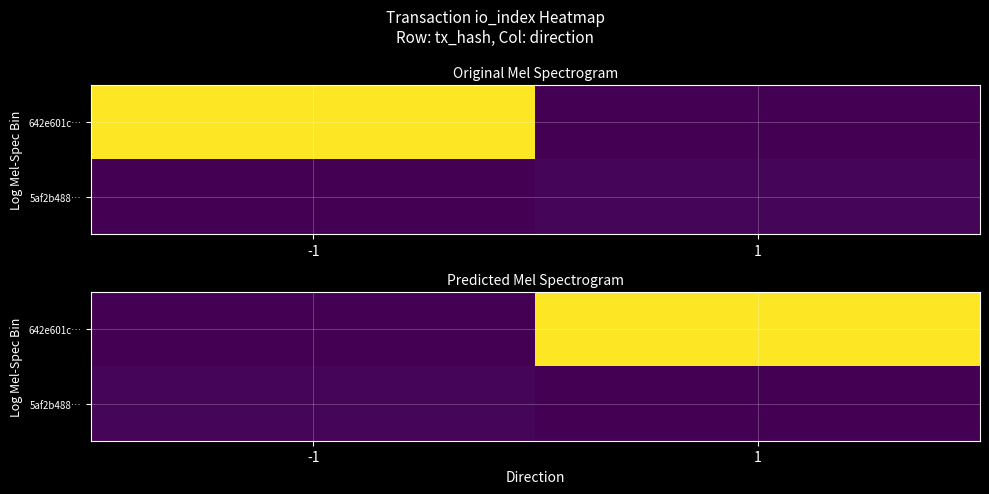

Which series has the largest total across all categories?

642e601c…